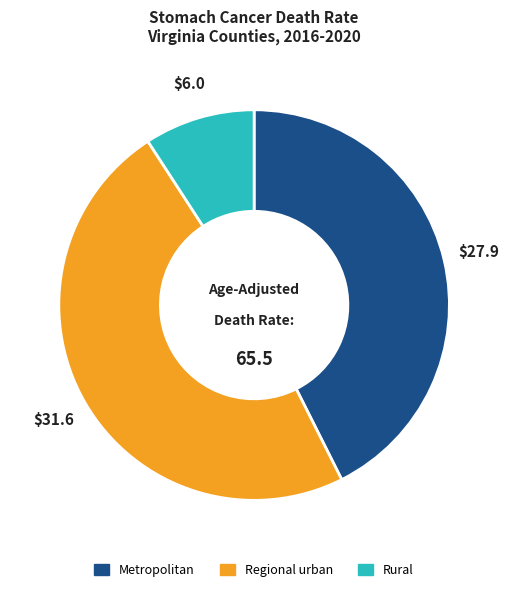

What is the ratio of the value at Regional urban to the value at Metropolitan?

1.1